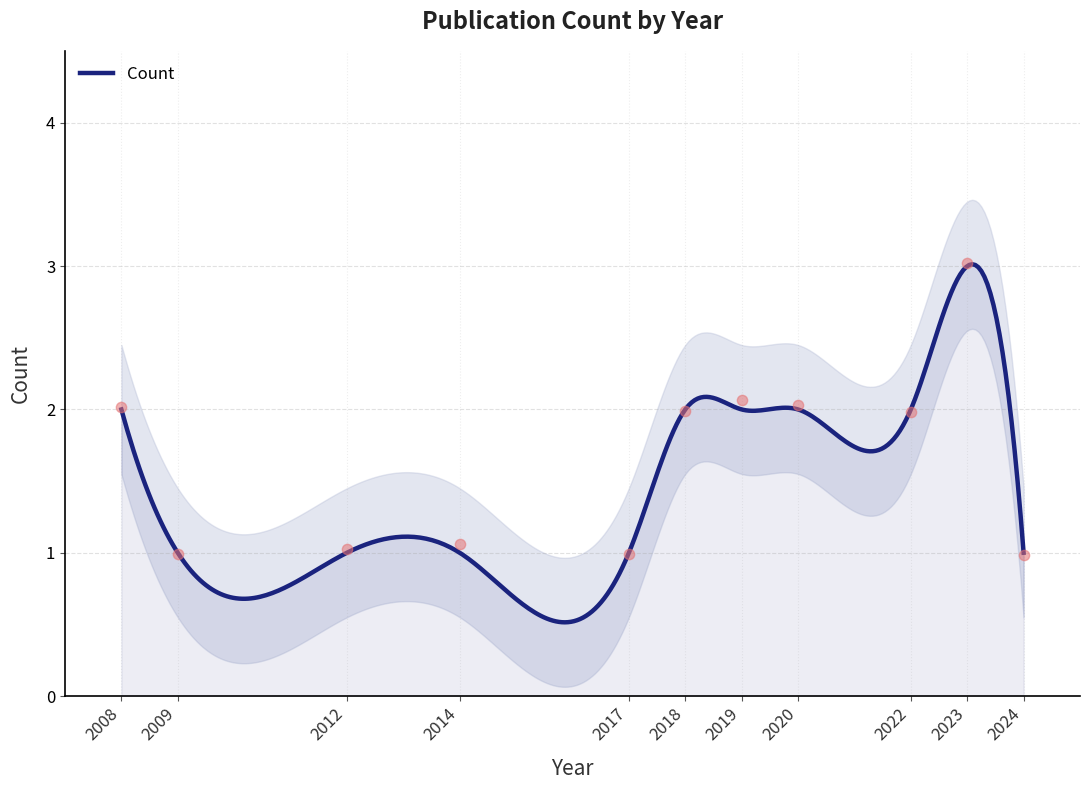

Which has a higher value, 2020 or 2012?

2020